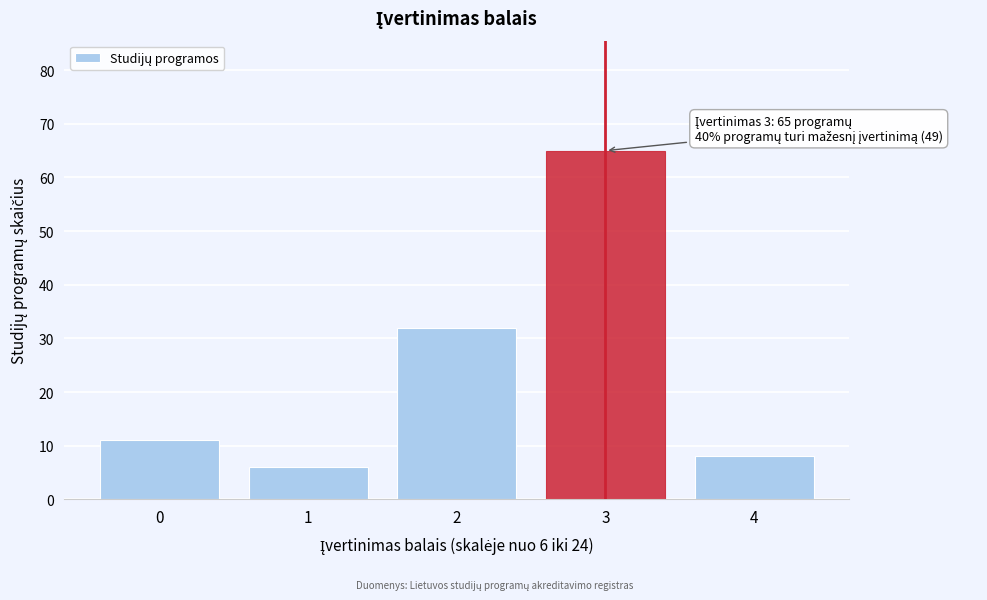

Reading right to left, what are all the values shown in this chart?

4=8	3=65	2=32	1=6	0=11